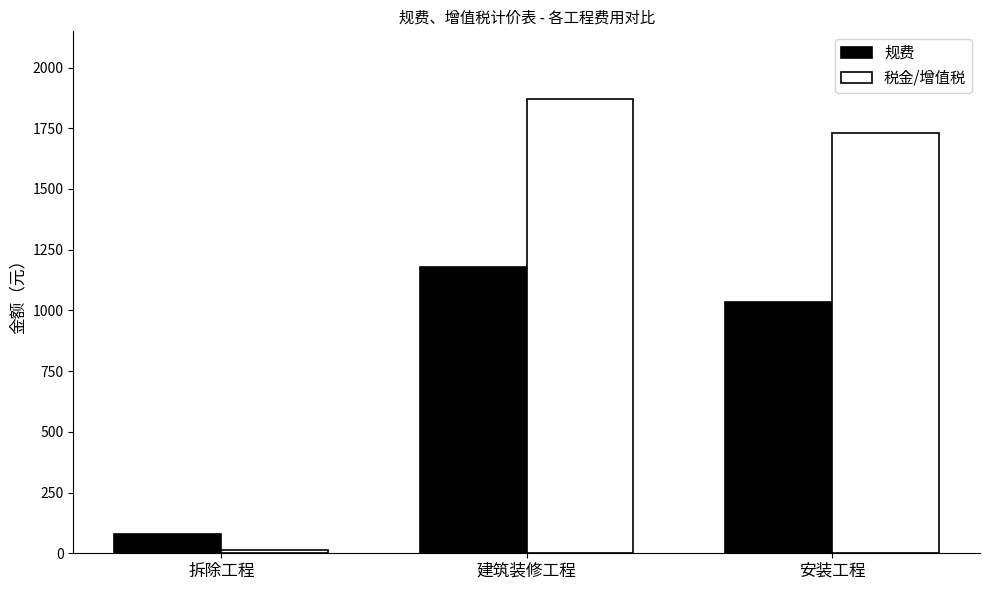

Which series changed the most between 拆除工程 and 安装工程?

税金/增值税